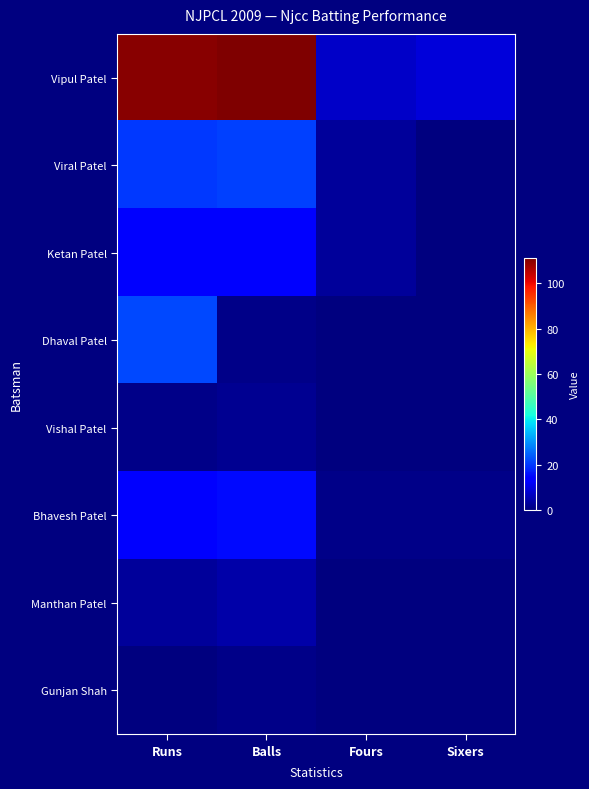

How many data points does each series have?

4